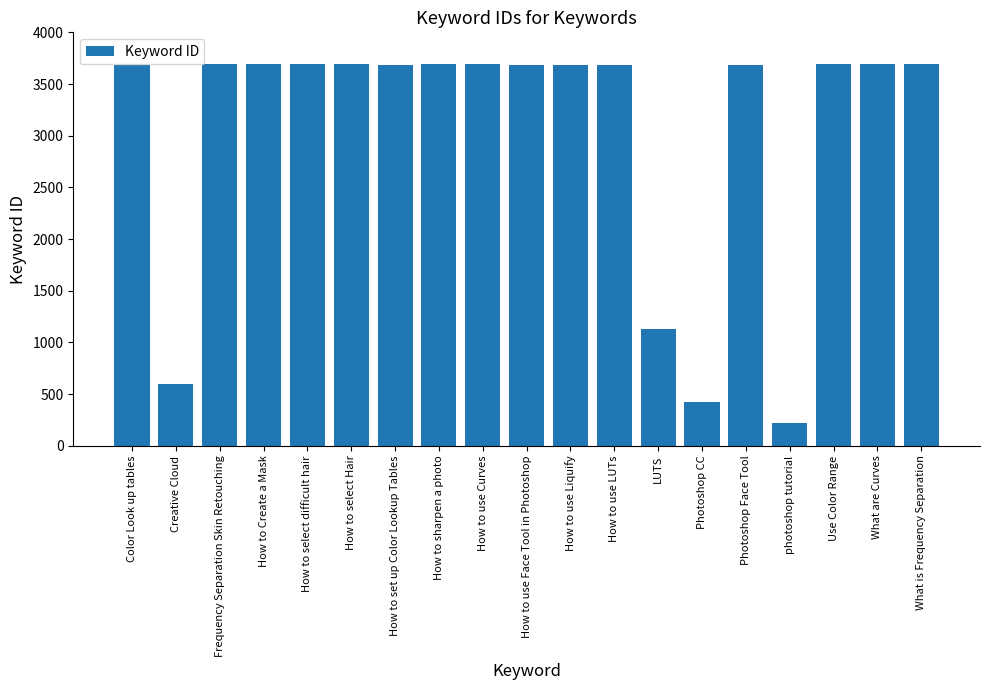

Read the value at How to select difficult hair, to the nearest 50.

3700